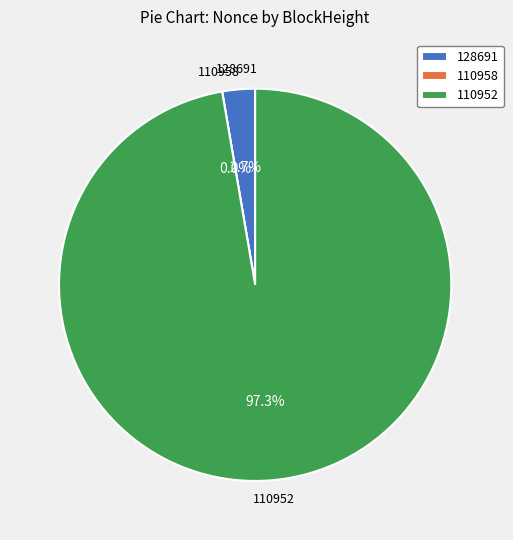

True or false: 110952 accounts for 97% of the total.

True